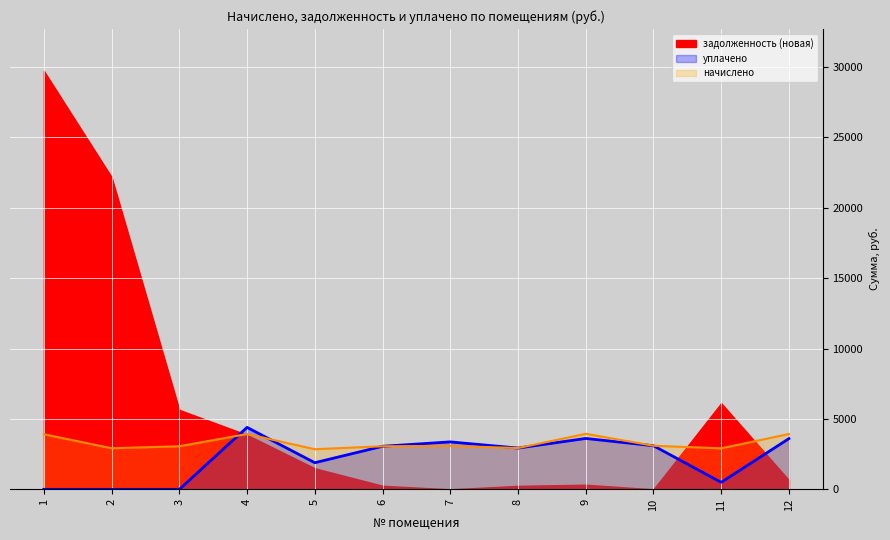

The value of уплачено at 10 is 3097.1. True or false?

True